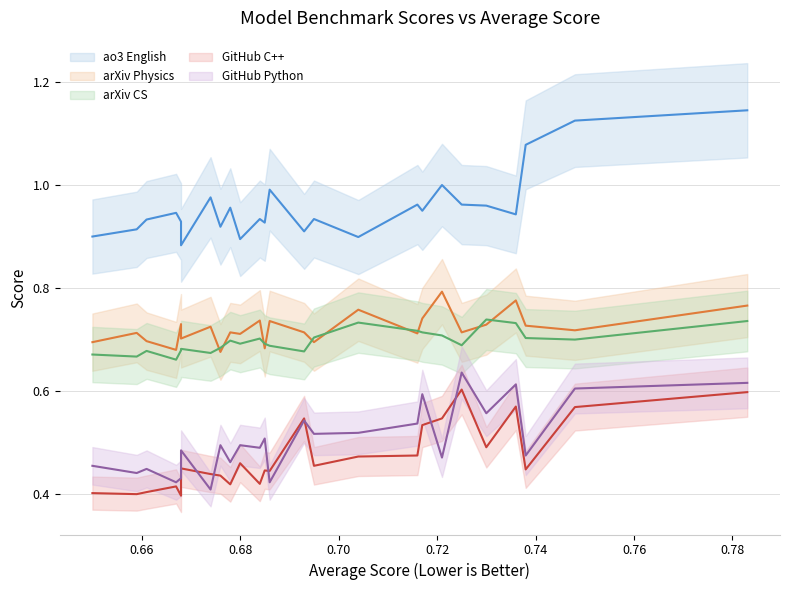

What is the difference between the maximum and second lowest values in the arxiv_physics series?

0.1